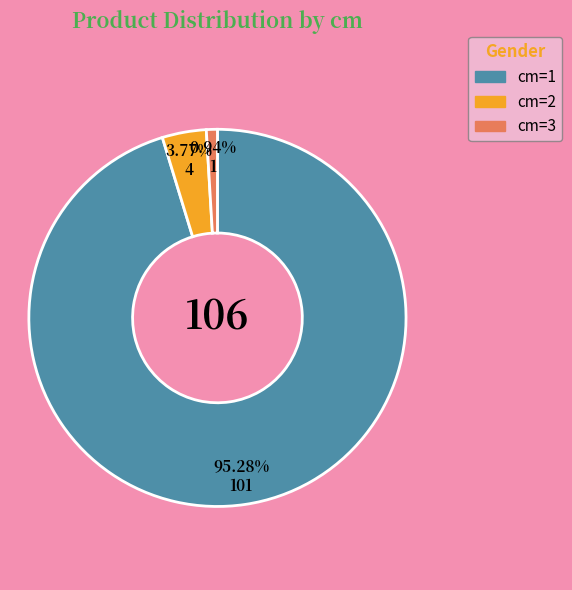

How many segments does this pie chart have?

3